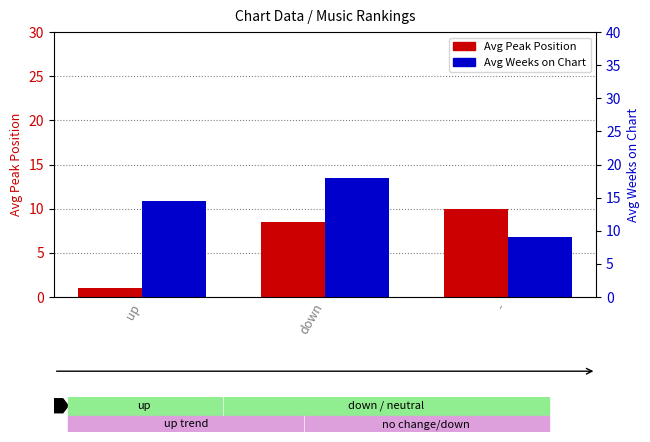

At which category is the sum across all series the highest?

down